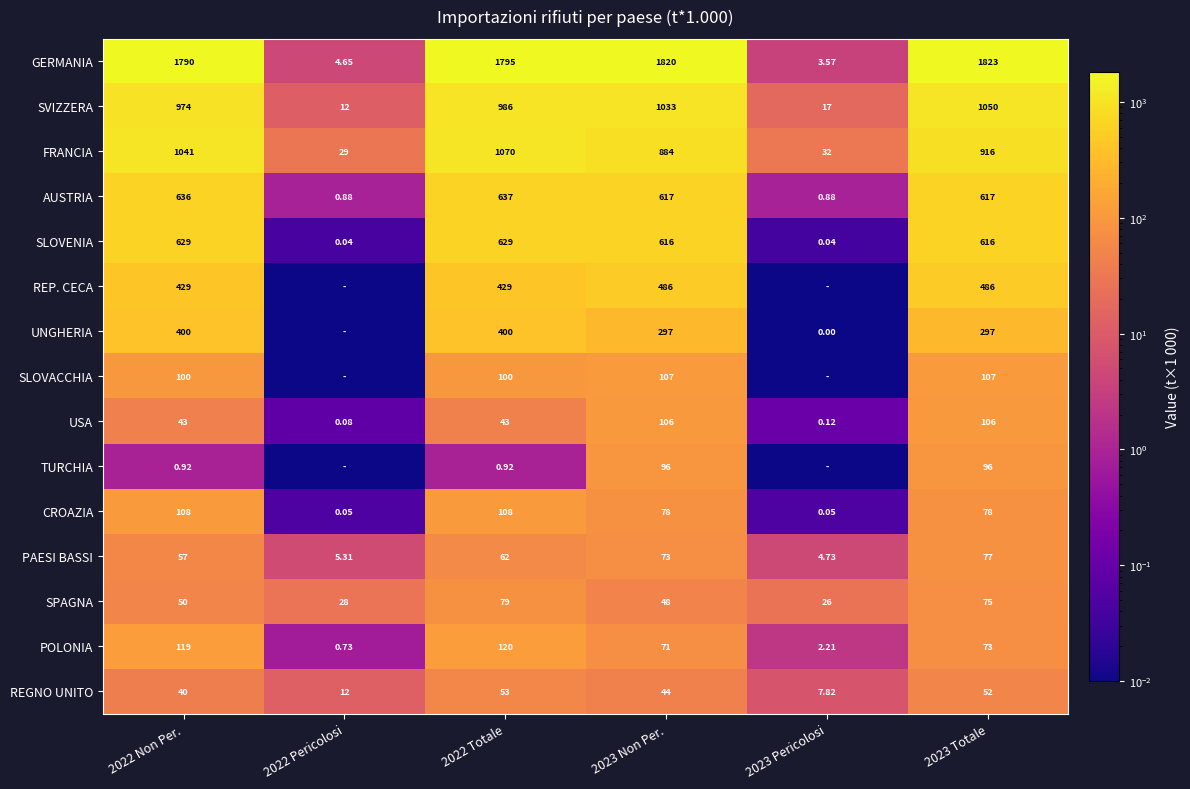

Which series changed the most between 2022 Non Per. and 2023 Totale?

FRANCIA